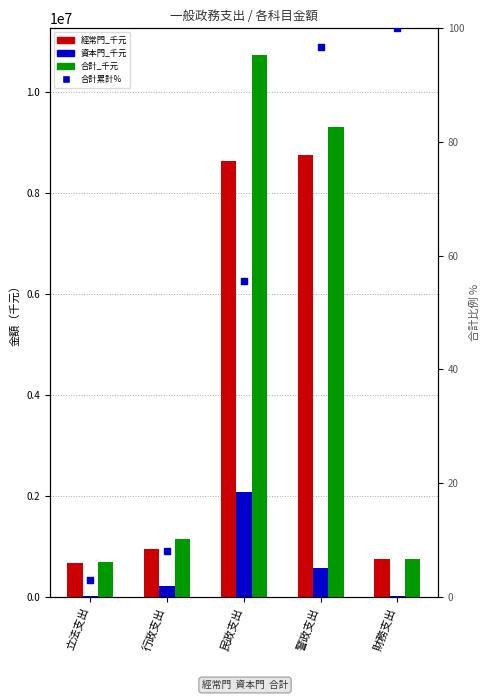

Which series has the largest total across all categories?

合計_千元